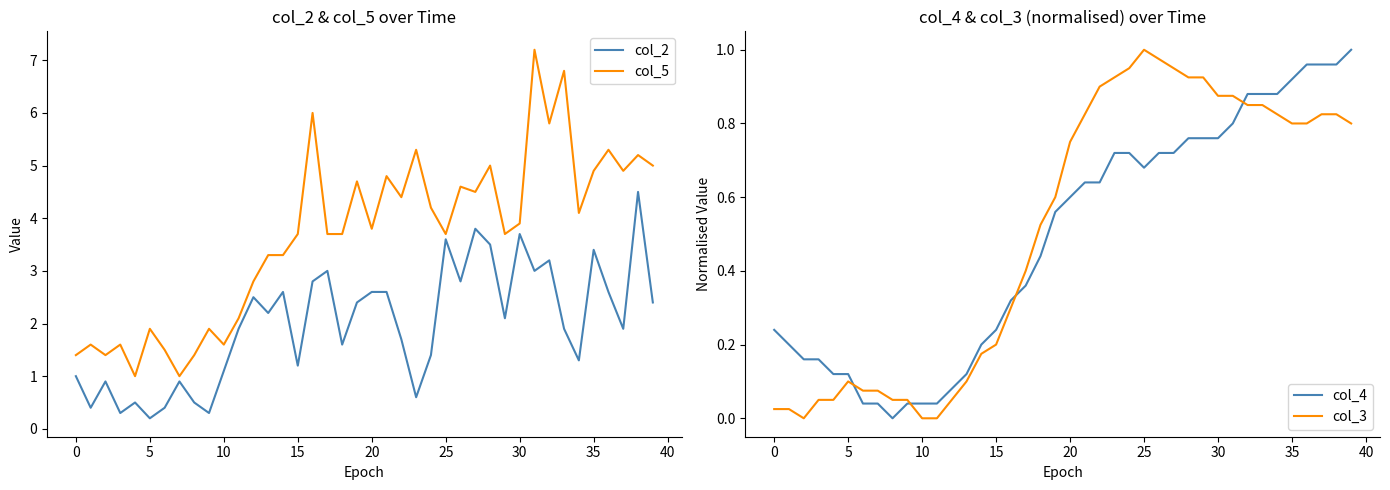

What are all the series names shown in the legend?

col_2, col_5, col_4, col_3